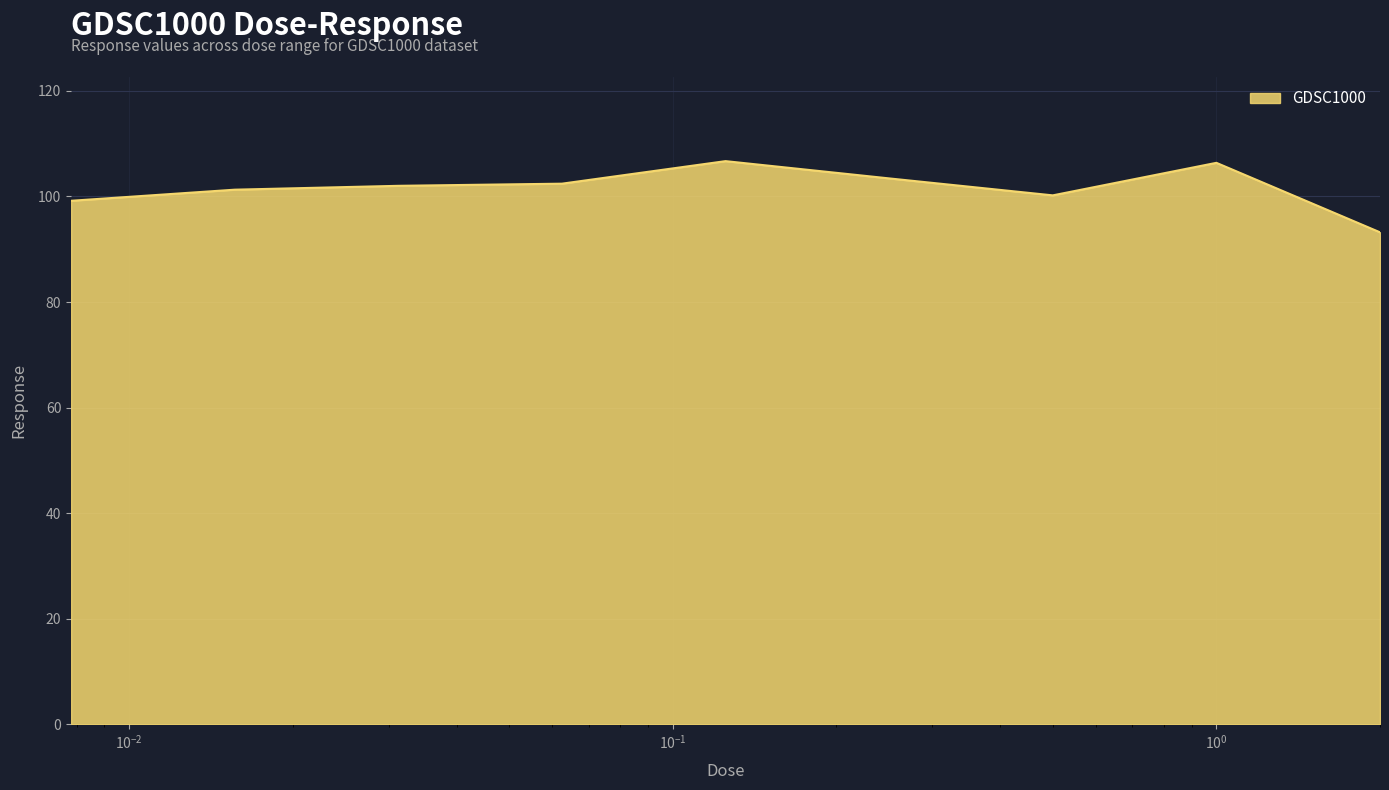

What is the maximum value shown in the chart?

106.7